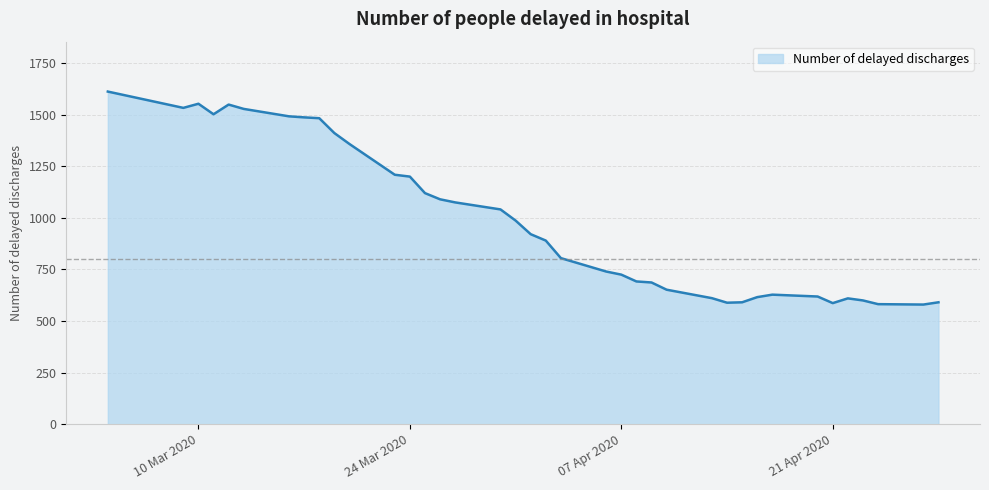

What is the average value?

988